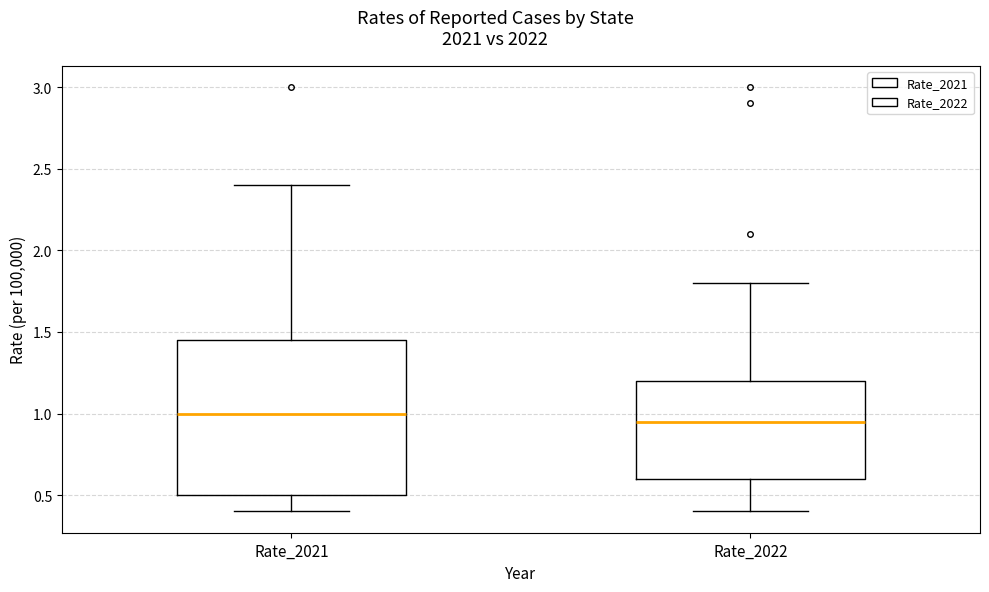

Which box has the lowest median line?

Rate_2022